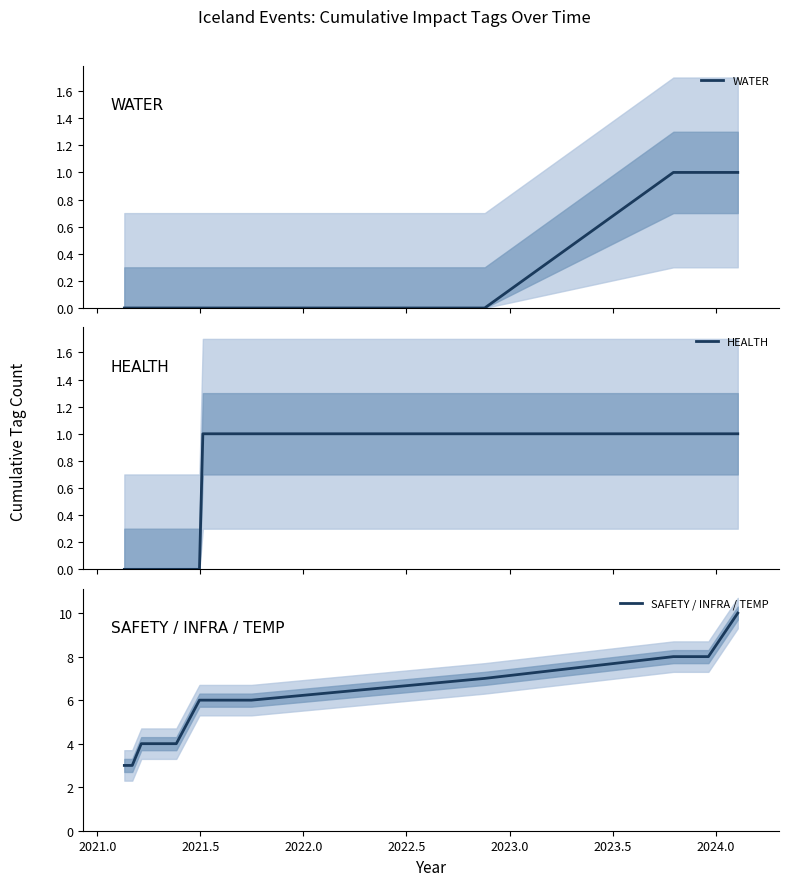

What is the lowest value of the SAFETY / INFRA / TEMP series?

3